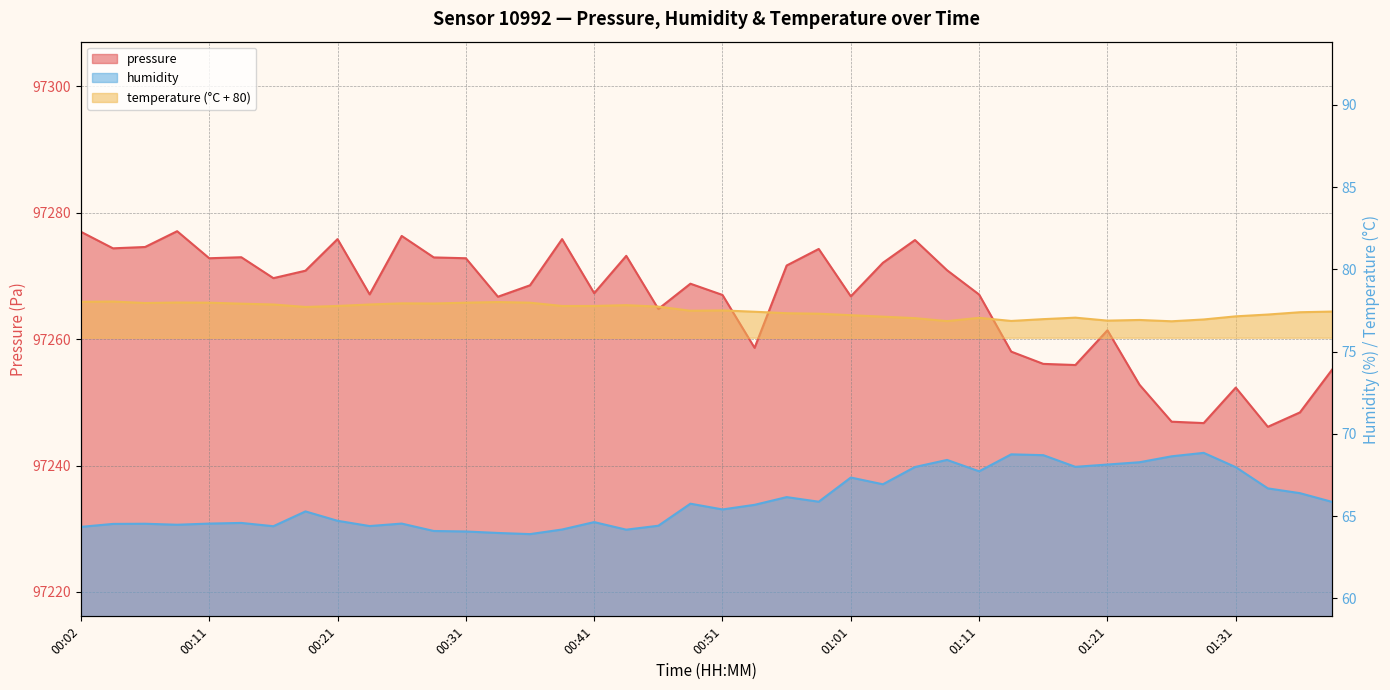

Reading left to right, extract all data points from this chart.

pressure: 97277.0	97274.4	97274.6	97277.1	97272.8	97273.0	97269.7	97270.8	97275.8	97267.1	97276.3	97272.9	97272.8	97266.7	97268.5	97275.8	97267.3	97273.2	97264.8	97268.8	97267.0	97258.6	97271.7	97274.3	97266.8	97272.1	97275.7	97270.9	97267.1	97258.0	97256.1	97255.9	97261.4	97252.8	97246.9	97246.7	97252.3	97246.1	97248.4	97255.2
humidity: 64.3	64.5	64.5	64.5	64.5	64.6	64.4	65.3	64.7	64.4	64.5	64.1	64.1	64.0	63.9	64.2	64.6	64.2	64.4	65.8	65.4	65.7	66.2	65.9	67.3	66.9	68.0	68.4	67.7	68.8	68.7	68.0	68.1	68.3	68.6	68.8	68.0	66.7	66.4	65.9
temperature: 78.0	78.0	78.0	78.0	78.0	77.9	77.9	77.7	77.8	77.9	77.9	77.9	78.0	78.0	78.0	77.8	77.8	77.8	77.7	77.5	77.5	77.4	77.3	77.3	77.2	77.1	77.0	76.9	77.1	76.9	77.0	77.1	76.9	76.9	76.8	77.0	77.2	77.3	77.4	77.4